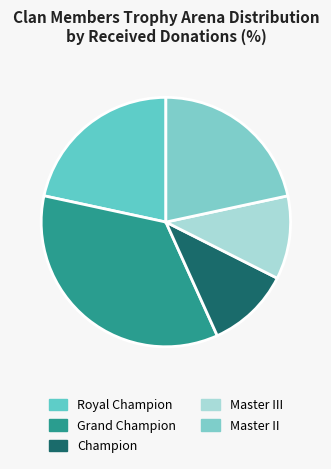

Is it true that Royal Champion is 22% of the pie?

True